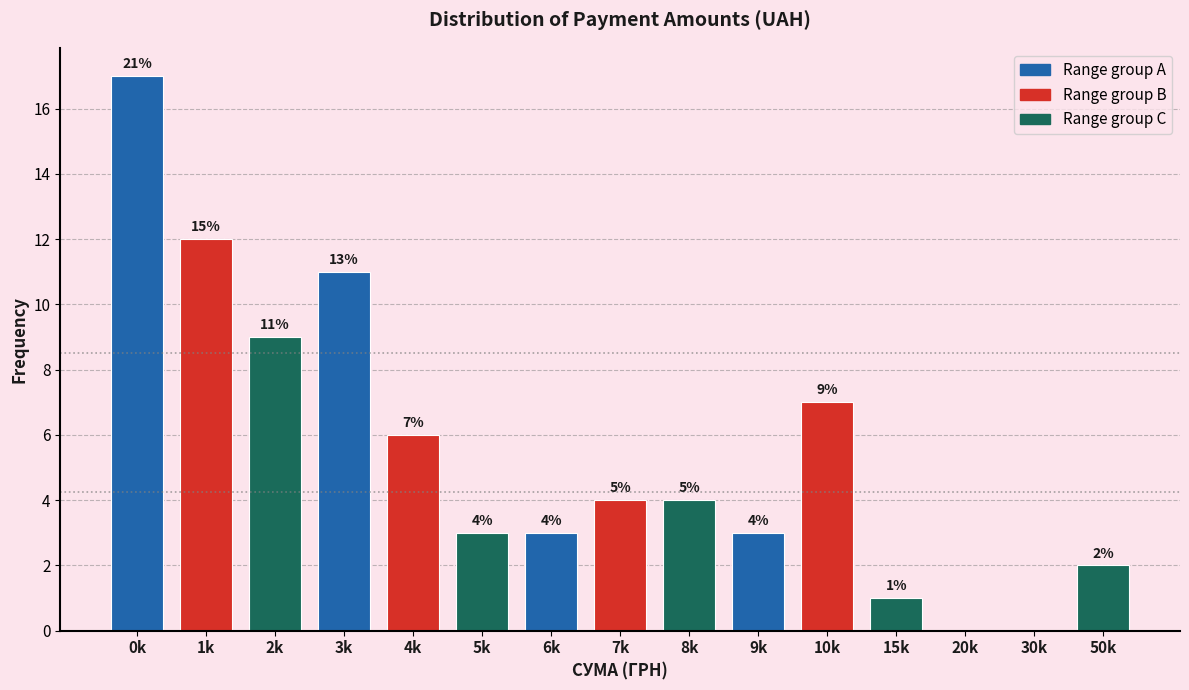

Reading left to right, what are all the values shown in this chart?

0k=17	1k=12	2k=9	3k=11	4k=6	5k=3	6k=3	7k=4	8k=4	9k=3	10k=7	15k=1	20k=0	30k=0	50k=2